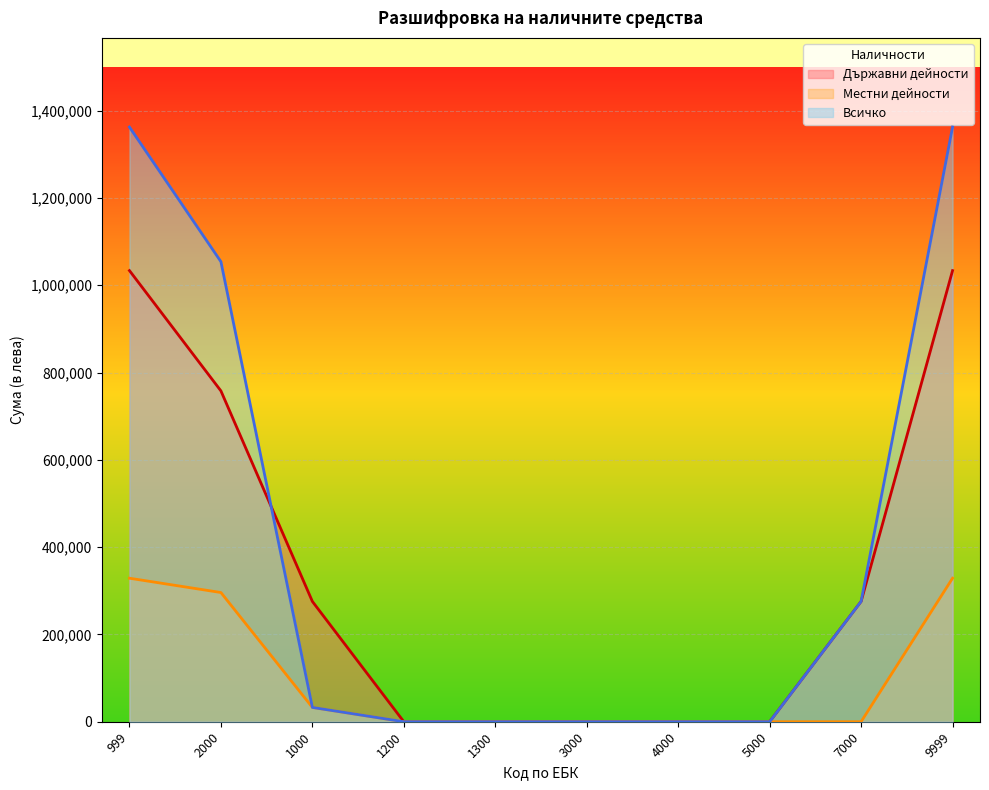

Rank the series by their average value, from highest to lowest.

Всичко, Държавни дейности, Местни дейности